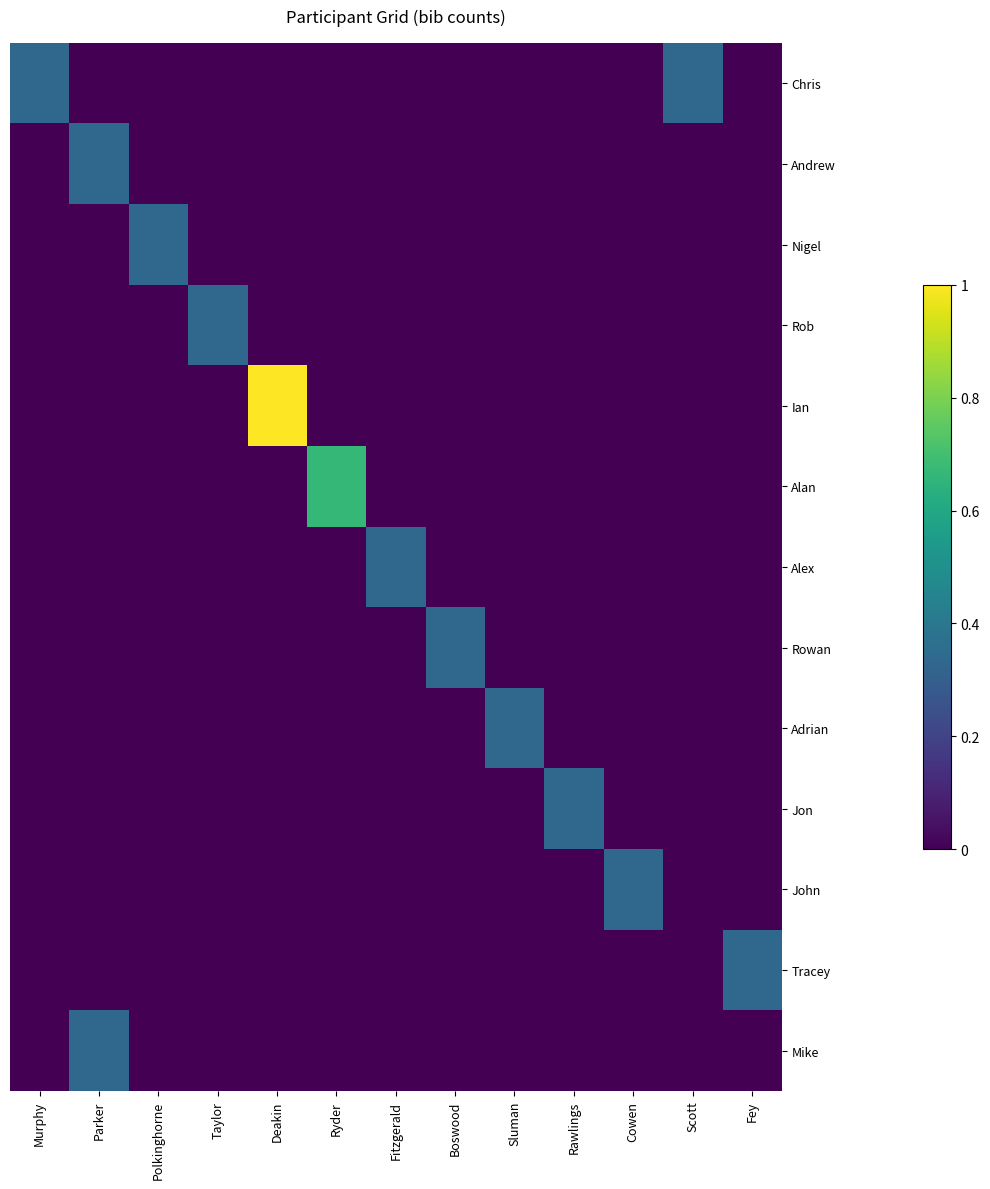

Reading left to right, transcribe all the data shown in this chart.

Chris: Murphy=0.3	Parker=0.0	Polkinghorne=0.0	Taylor=0.0	Deakin=0.0	Ryder=0.0	Fitzgerald=0.0	Boswood=0.0	Sluman=0.0	Rawlings=0.0	Cowen=0.0	Scott=0.3	Fey=0.0
Andrew: Murphy=0.0	Parker=0.3	Polkinghorne=0.0	Taylor=0.0	Deakin=0.0	Ryder=0.0	Fitzgerald=0.0	Boswood=0.0	Sluman=0.0	Rawlings=0.0	Cowen=0.0	Scott=0.0	Fey=0.0
Nigel: Murphy=0.0	Parker=0.0	Polkinghorne=0.3	Taylor=0.0	Deakin=0.0	Ryder=0.0	Fitzgerald=0.0	Boswood=0.0	Sluman=0.0	Rawlings=0.0	Cowen=0.0	Scott=0.0	Fey=0.0
Rob: Murphy=0.0	Parker=0.0	Polkinghorne=0.0	Taylor=0.3	Deakin=0.0	Ryder=0.0	Fitzgerald=0.0	Boswood=0.0	Sluman=0.0	Rawlings=0.0	Cowen=0.0	Scott=0.0	Fey=0.0
Ian: Murphy=0.0	Parker=0.0	Polkinghorne=0.0	Taylor=0.0	Deakin=1.0	Ryder=0.0	Fitzgerald=0.0	Boswood=0.0	Sluman=0.0	Rawlings=0.0	Cowen=0.0	Scott=0.0	Fey=0.0
Alan: Murphy=0.0	Parker=0.0	Polkinghorne=0.0	Taylor=0.0	Deakin=0.0	Ryder=0.7	Fitzgerald=0.0	Boswood=0.0	Sluman=0.0	Rawlings=0.0	Cowen=0.0	Scott=0.0	Fey=0.0
Alex: Murphy=0.0	Parker=0.0	Polkinghorne=0.0	Taylor=0.0	Deakin=0.0	Ryder=0.0	Fitzgerald=0.3	Boswood=0.0	Sluman=0.0	Rawlings=0.0	Cowen=0.0	Scott=0.0	Fey=0.0
Rowan: Murphy=0.0	Parker=0.0	Polkinghorne=0.0	Taylor=0.0	Deakin=0.0	Ryder=0.0	Fitzgerald=0.0	Boswood=0.3	Sluman=0.0	Rawlings=0.0	Cowen=0.0	Scott=0.0	Fey=0.0
Adrian: Murphy=0.0	Parker=0.0	Polkinghorne=0.0	Taylor=0.0	Deakin=0.0	Ryder=0.0	Fitzgerald=0.0	Boswood=0.0	Sluman=0.3	Rawlings=0.0	Cowen=0.0	Scott=0.0	Fey=0.0
Jon: Murphy=0.0	Parker=0.0	Polkinghorne=0.0	Taylor=0.0	Deakin=0.0	Ryder=0.0	Fitzgerald=0.0	Boswood=0.0	Sluman=0.0	Rawlings=0.3	Cowen=0.0	Scott=0.0	Fey=0.0
John: Murphy=0.0	Parker=0.0	Polkinghorne=0.0	Taylor=0.0	Deakin=0.0	Ryder=0.0	Fitzgerald=0.0	Boswood=0.0	Sluman=0.0	Rawlings=0.0	Cowen=0.3	Scott=0.0	Fey=0.0
Tracey: Murphy=0.0	Parker=0.0	Polkinghorne=0.0	Taylor=0.0	Deakin=0.0	Ryder=0.0	Fitzgerald=0.0	Boswood=0.0	Sluman=0.0	Rawlings=0.0	Cowen=0.0	Scott=0.0	Fey=0.3
Mike: Murphy=0.0	Parker=0.3	Polkinghorne=0.0	Taylor=0.0	Deakin=0.0	Ryder=0.0	Fitzgerald=0.0	Boswood=0.0	Sluman=0.0	Rawlings=0.0	Cowen=0.0	Scott=0.0	Fey=0.0